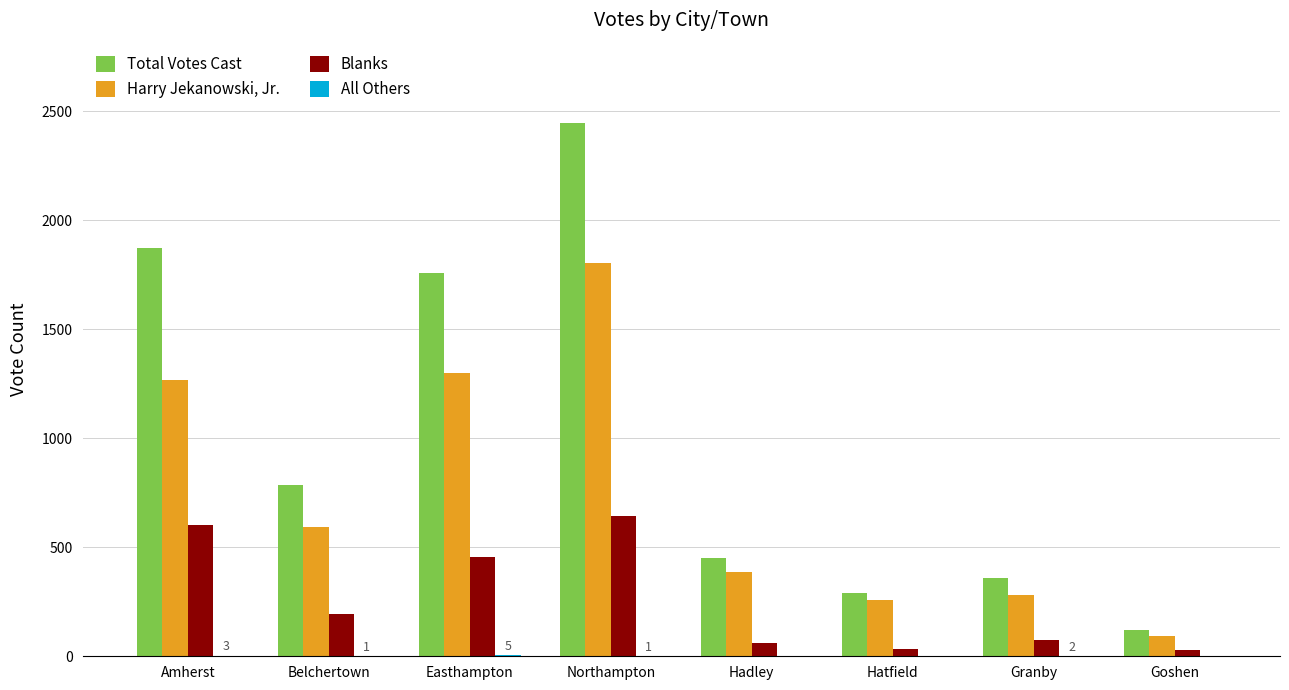

Is the value of Harry Jekanowski, Jr. at Amherst greater than the value of Blanks at Belchertown?

Yes